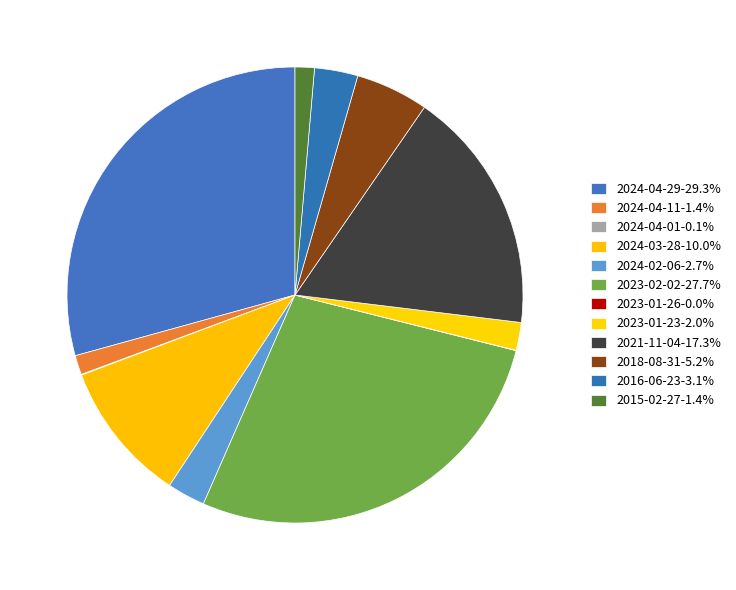

What is the ratio of the value at 2021-11-04 to the value at 2024-02-06?

6.4